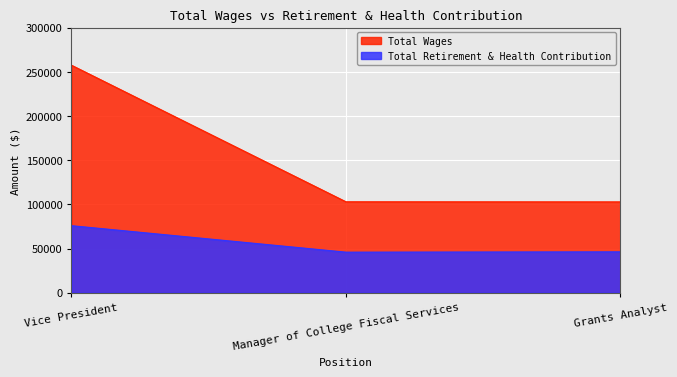

At Grants Analyst, list the series in order from largest to smallest.

Total Wages, Total Retirement & Health Contribution